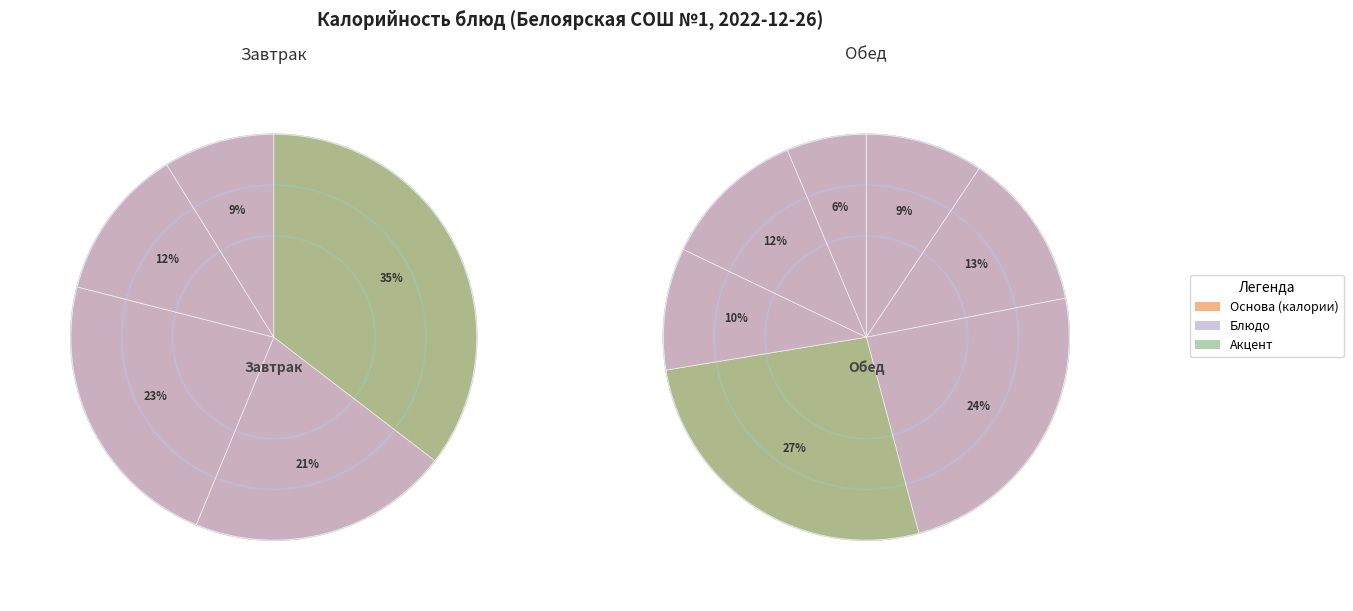

Is there any slice that represents more than half of the pie?

No